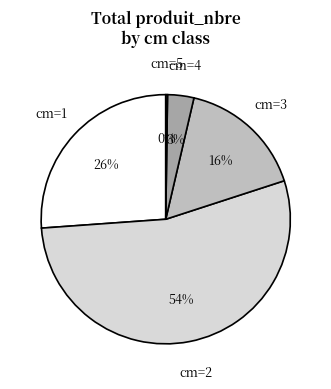

True or false: cm=2 accounts for 41% of the total.

False